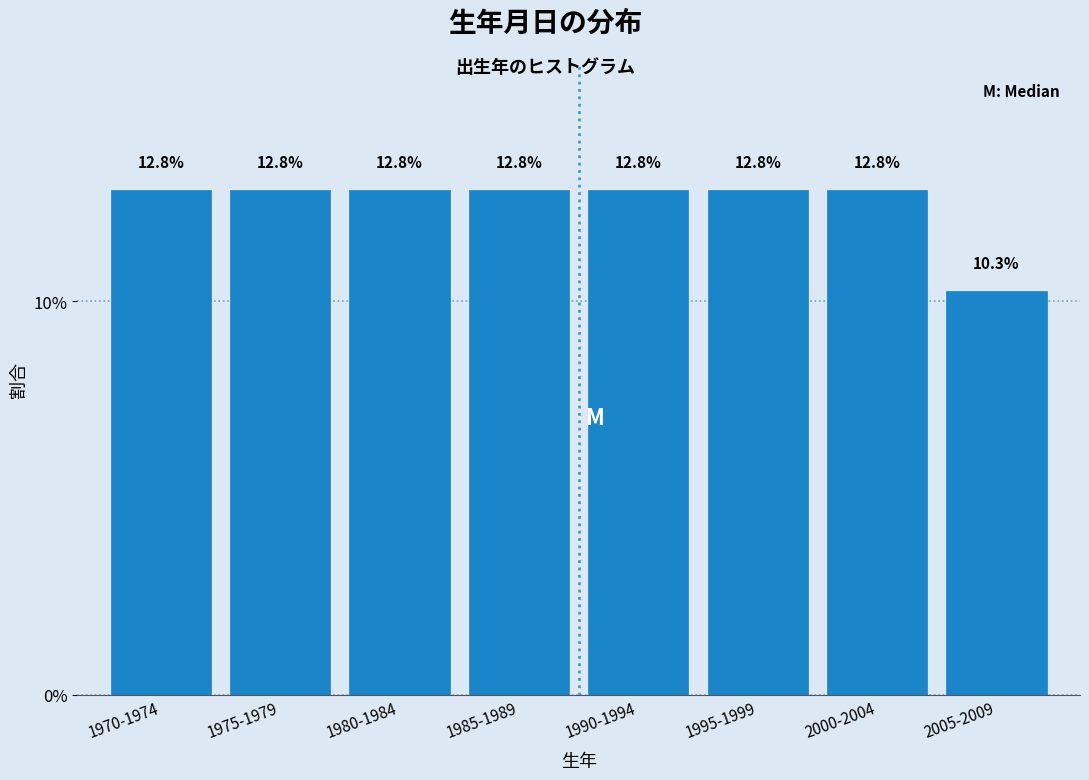

Does the chart contain any negative values?

No